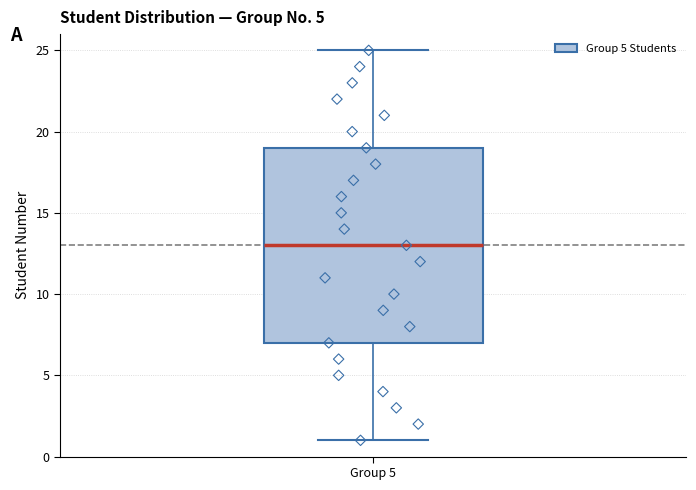

Read this box plot against the y-axis: the position of the median line, the range covered by the box, and the ends of both whiskers. The values are not printed on the chart, so give them approximately, as read against the axis.

median 13, box 7 to 19, whiskers 1 to 25